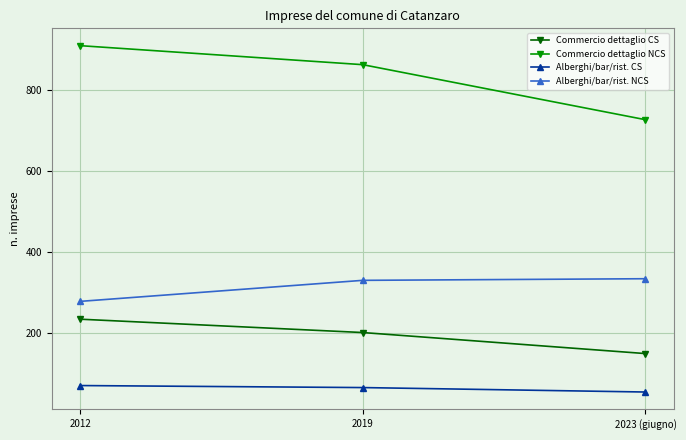

What is the average value of the Commercio dettaglio CS series?

194